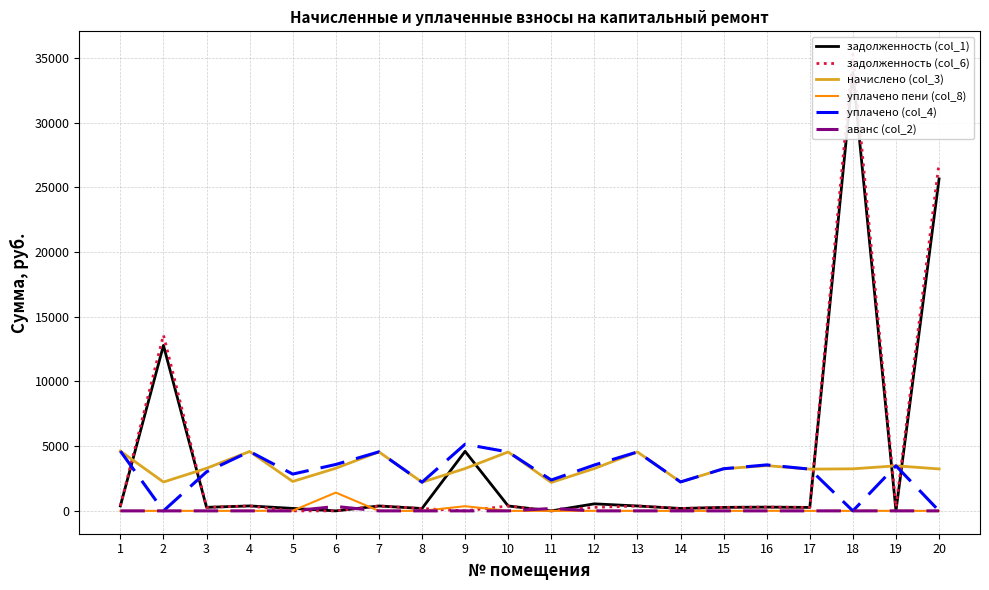

What is the value of the задолженность (col_1) point at the 8th from the left?

184.5